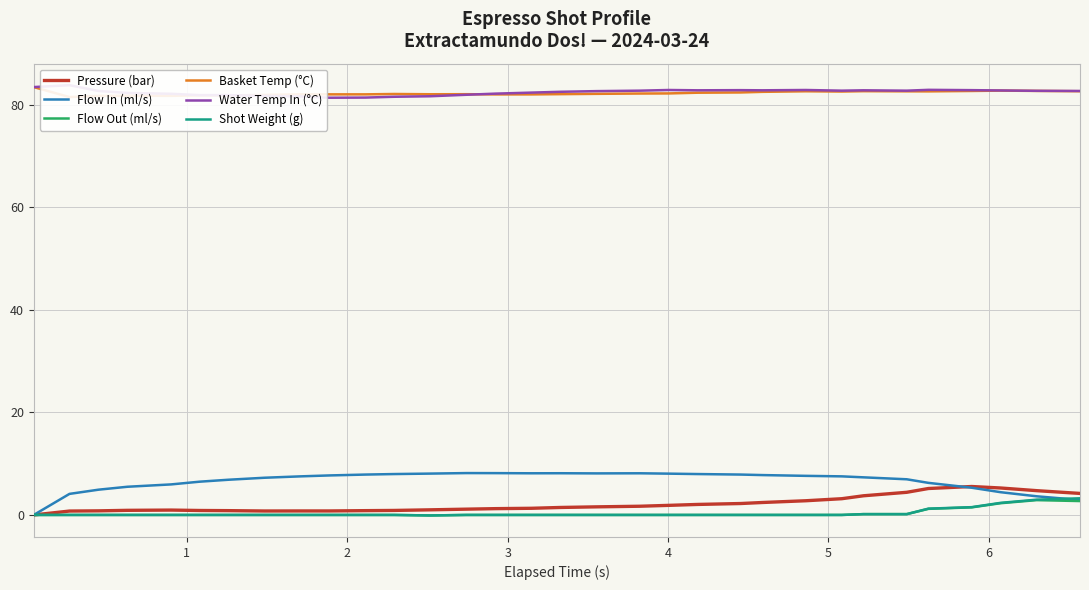

What is the maximum value for Basket Temp (°C)?

83.5